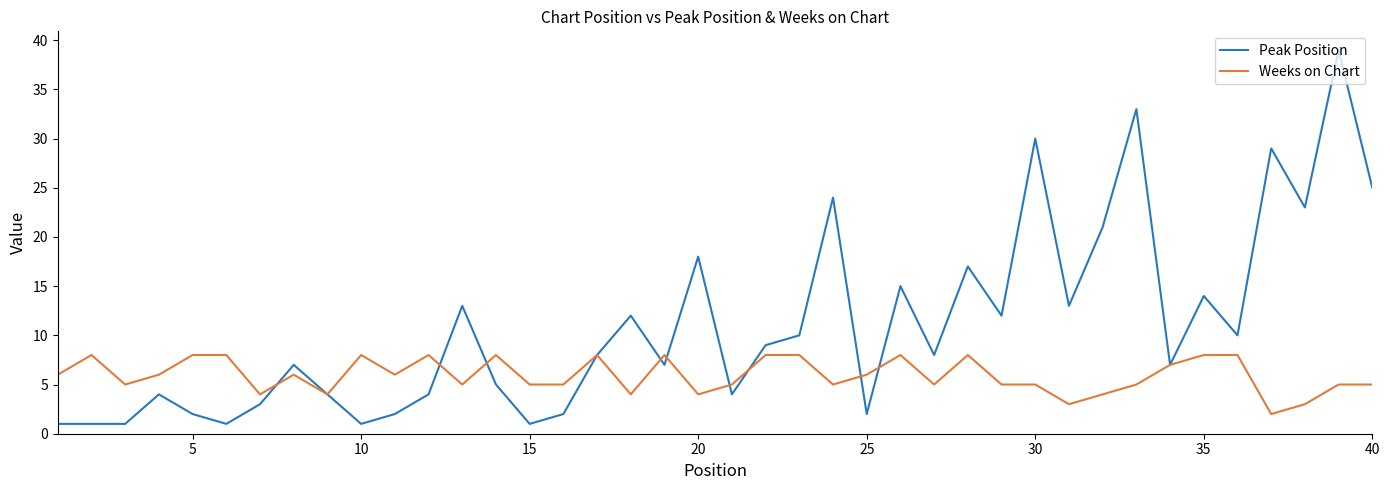

Rank the series by their maximum value, from lowest to highest.

Weeks on Chart, Peak Position